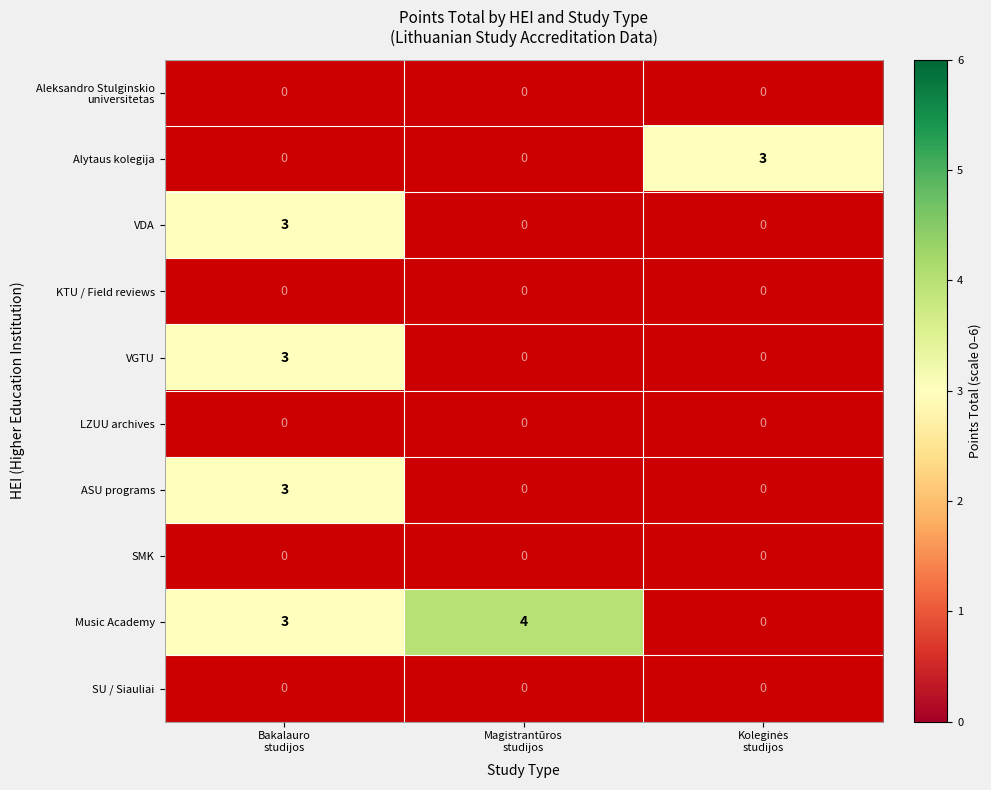

Which category has the highest value in the VGTU series?

Bakalauro studijos